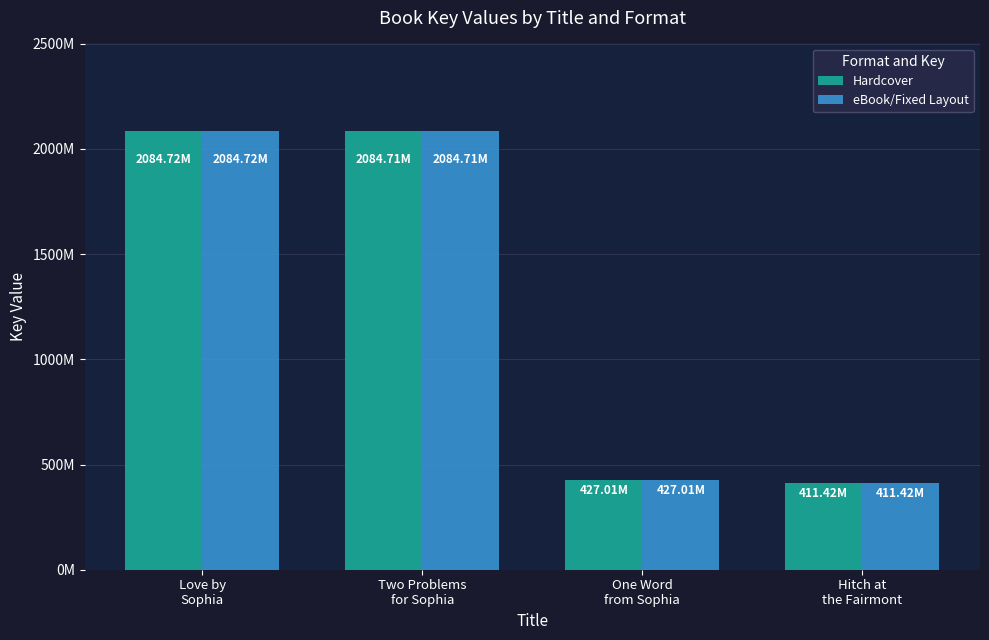

At which category is the sum across all series the highest?

Love by
Sophia